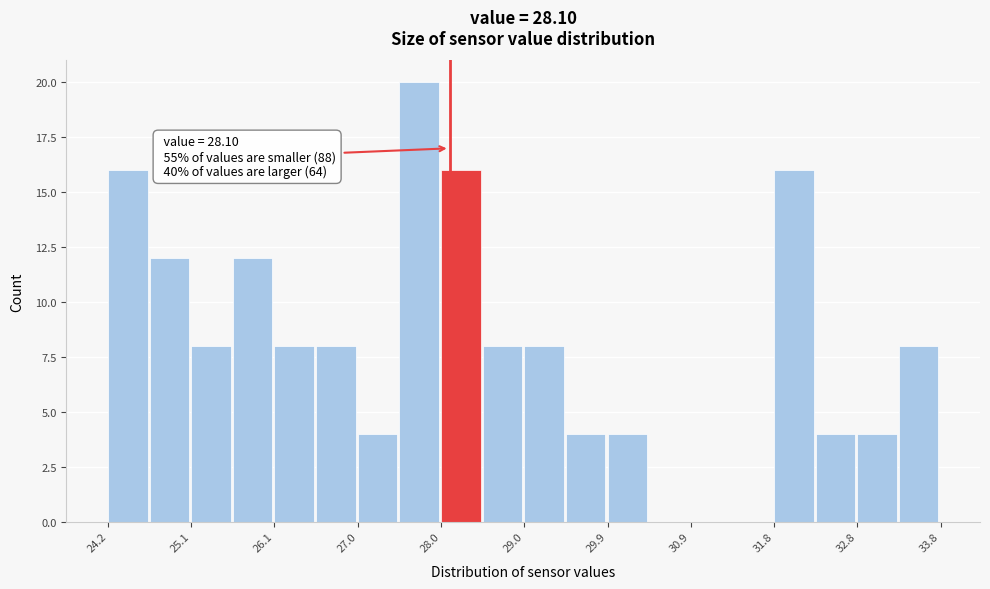

Over which range of the x-axis is the bar tallest?

27.5 to 28.0